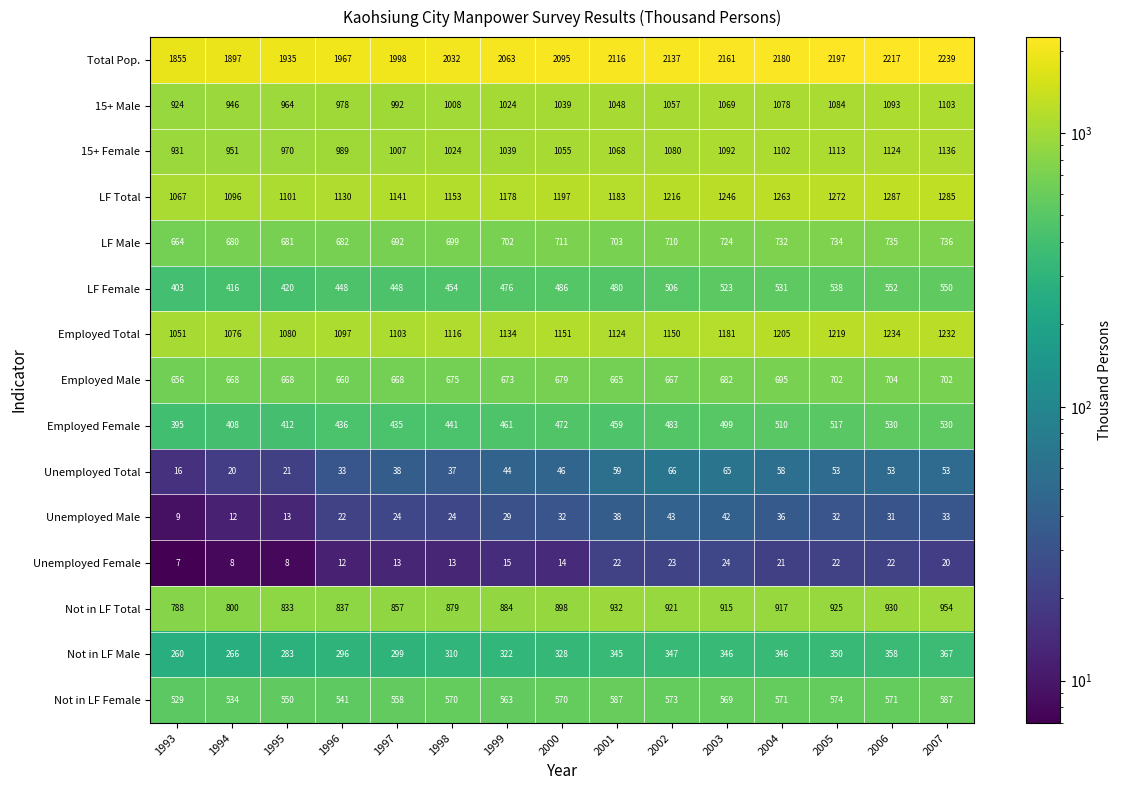

What is the sum of all LF Male values?

10585